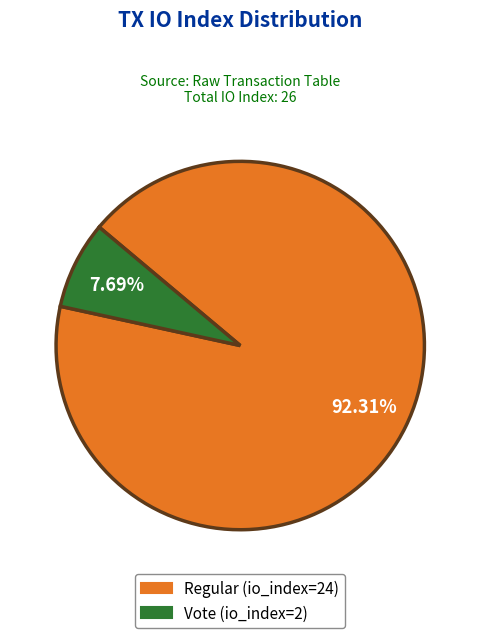

What is the largest slice in the pie chart?

Regular (io_index=24)